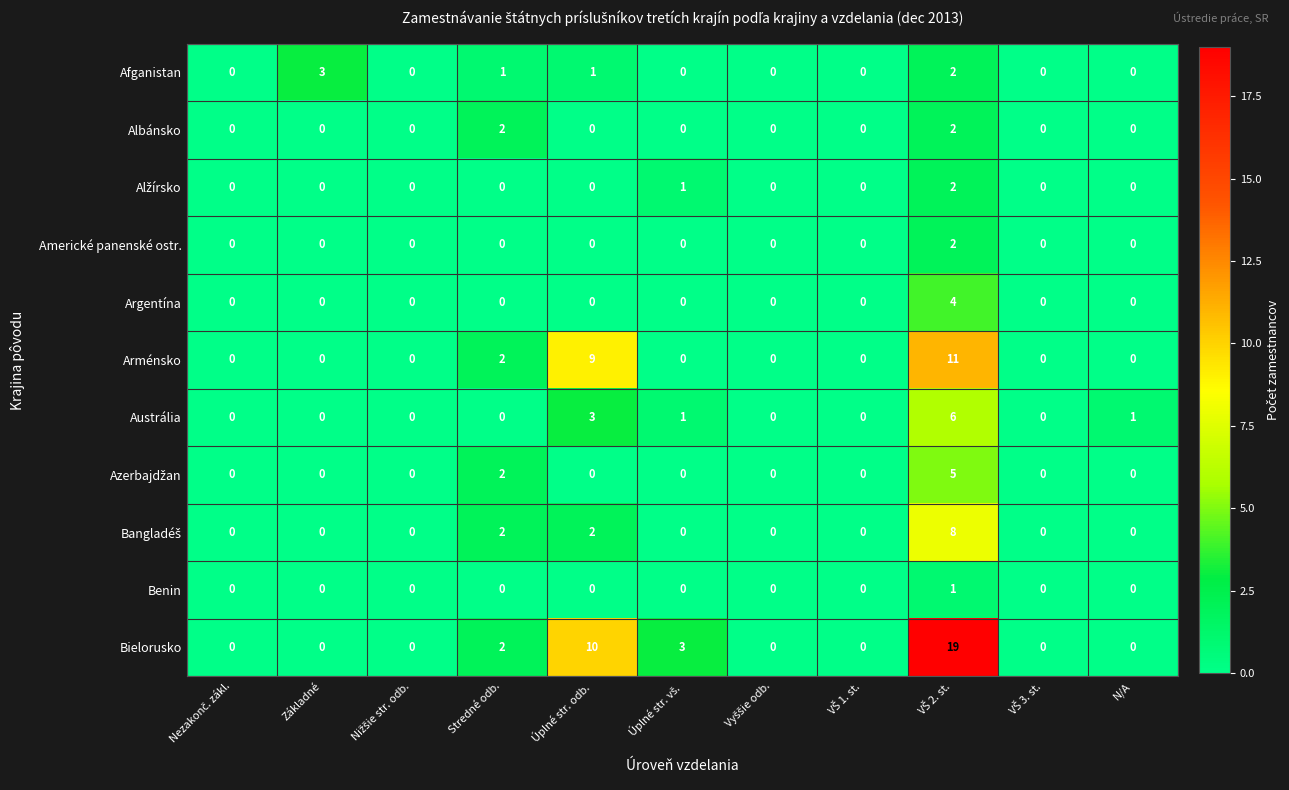

Which series has the largest range (max minus min)?

Bielorusko